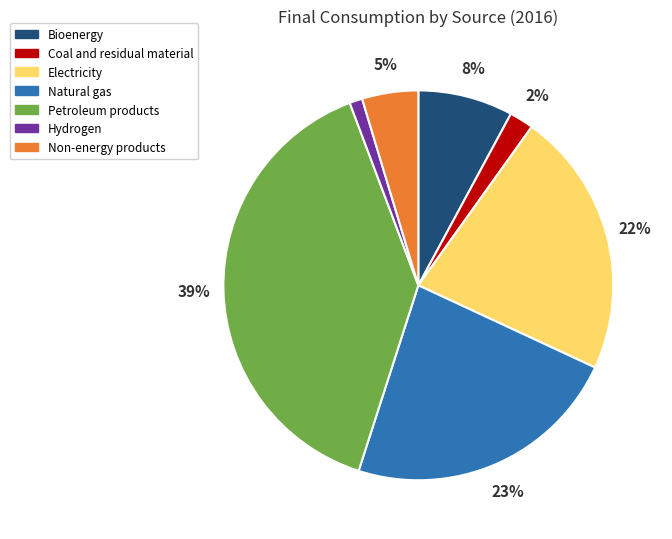

Is Petroleum products the majority of the pie?

No